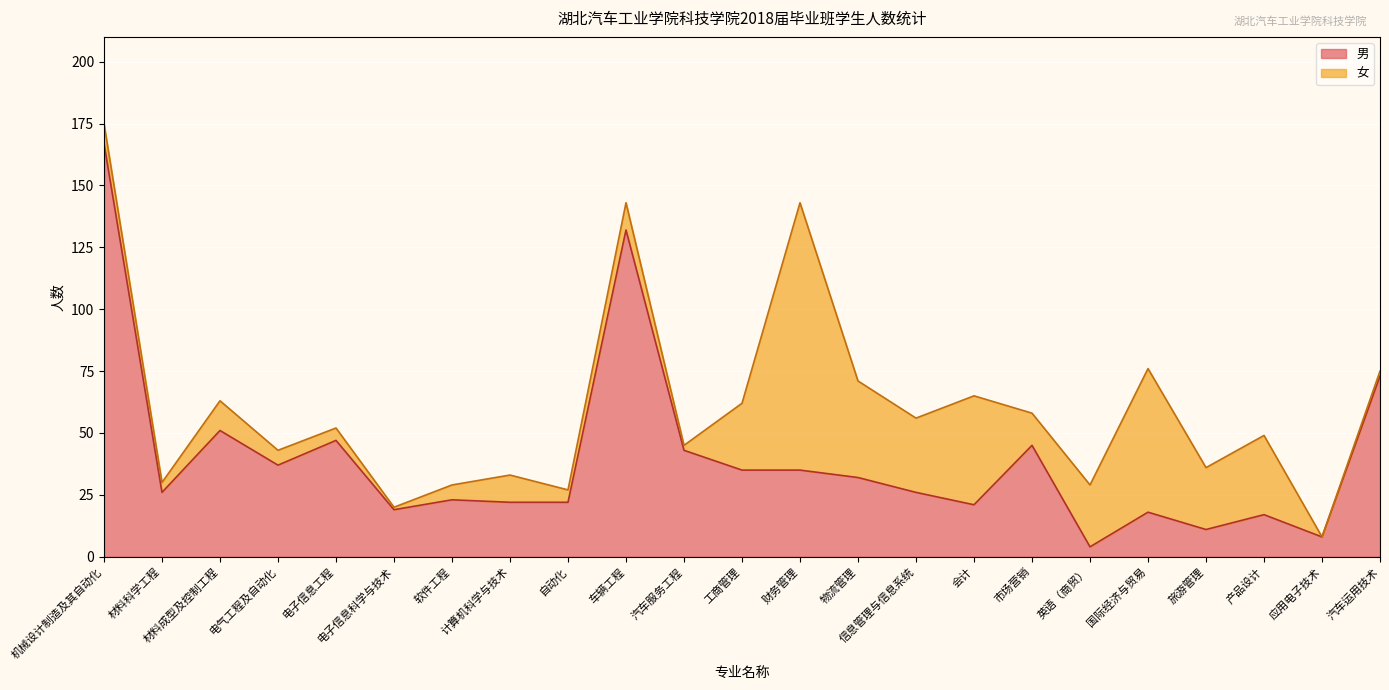

How many values exceed 26?

11